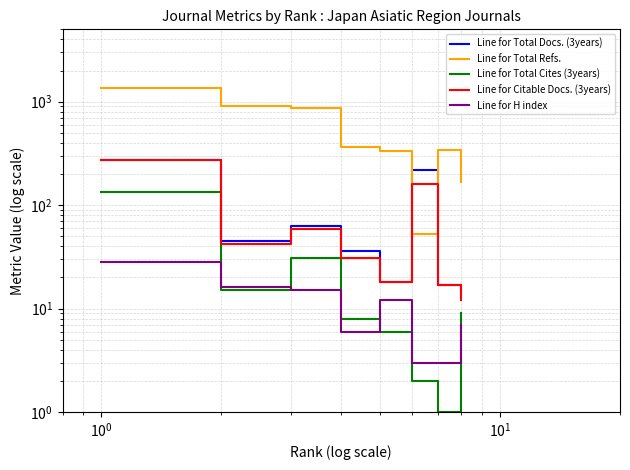

Reading right to left, list all the values displayed in this chart.

Line for Total Docs. (3years): 14	17	219	18	36	63	45	273
Line for Total Refs.: 167	342	53	335	361	870	906	1368
Line for Total Cites (3years): 9	1	2	6	8	31	15	135
Line for Citable Docs. (3years): 12	17	160	18	31	59	42	273
Line for H index: 7	3	3	12	6	15	16	28